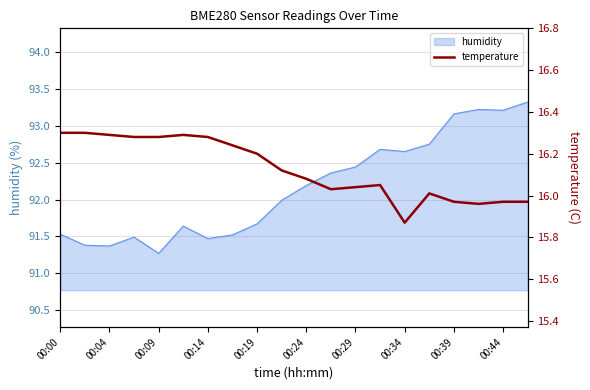

What is the lowest value of the humidity series?

91.3